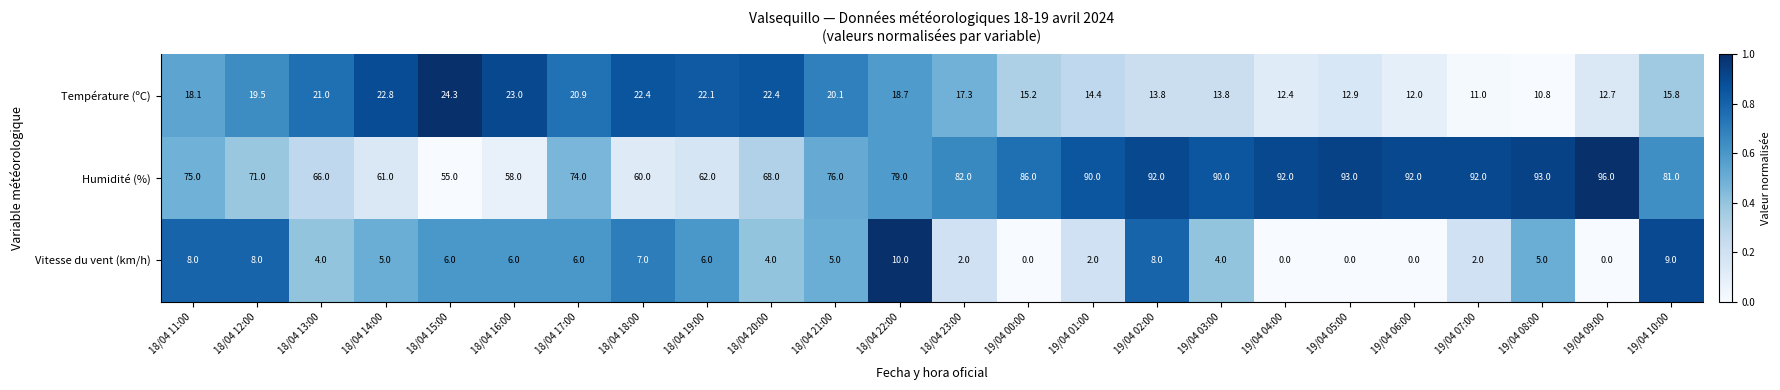

What is the average value of the Vitesse du vent (km/h) series?

4.5